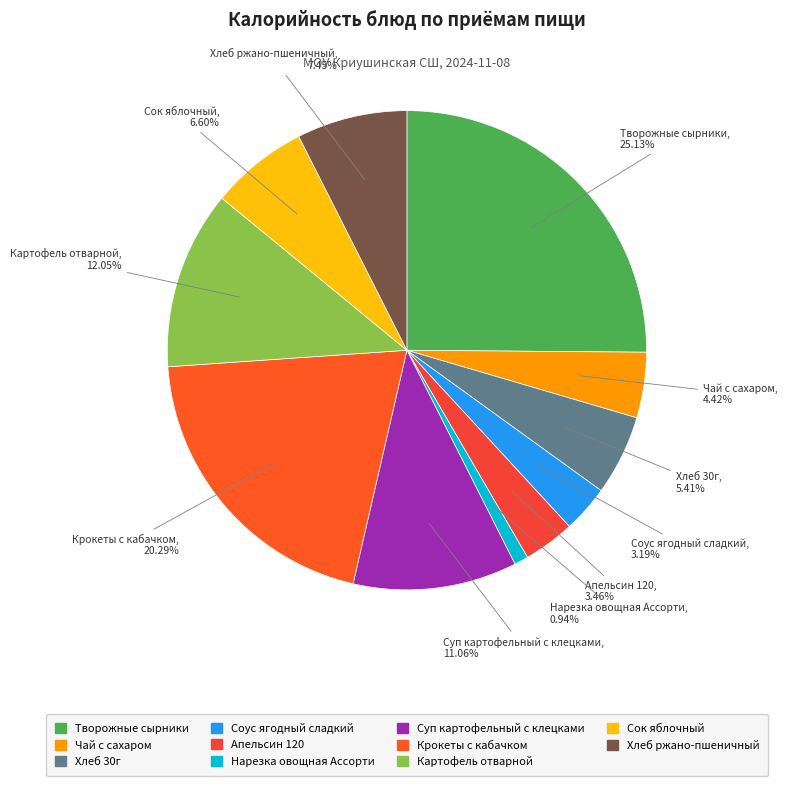

Is Чай с сахаром the majority of the pie?

No